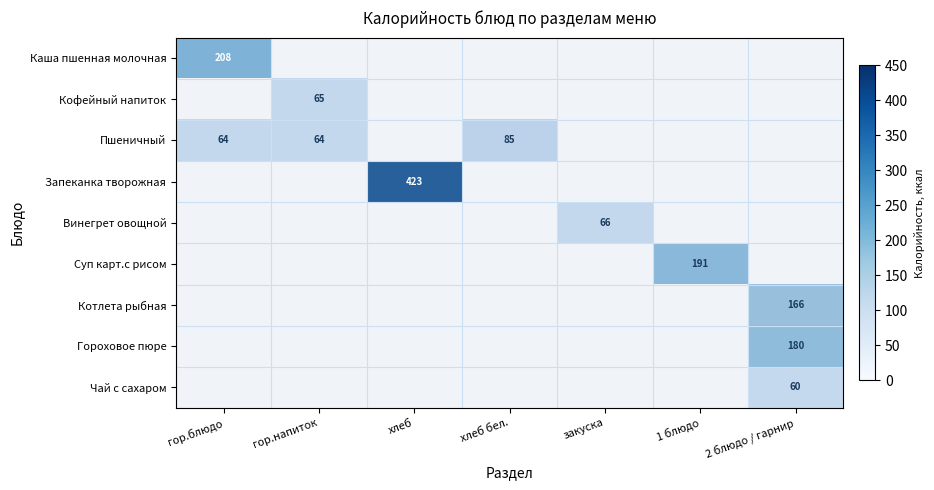

Between гор.напиток and хлеб бел., which is larger?

хлеб бел.